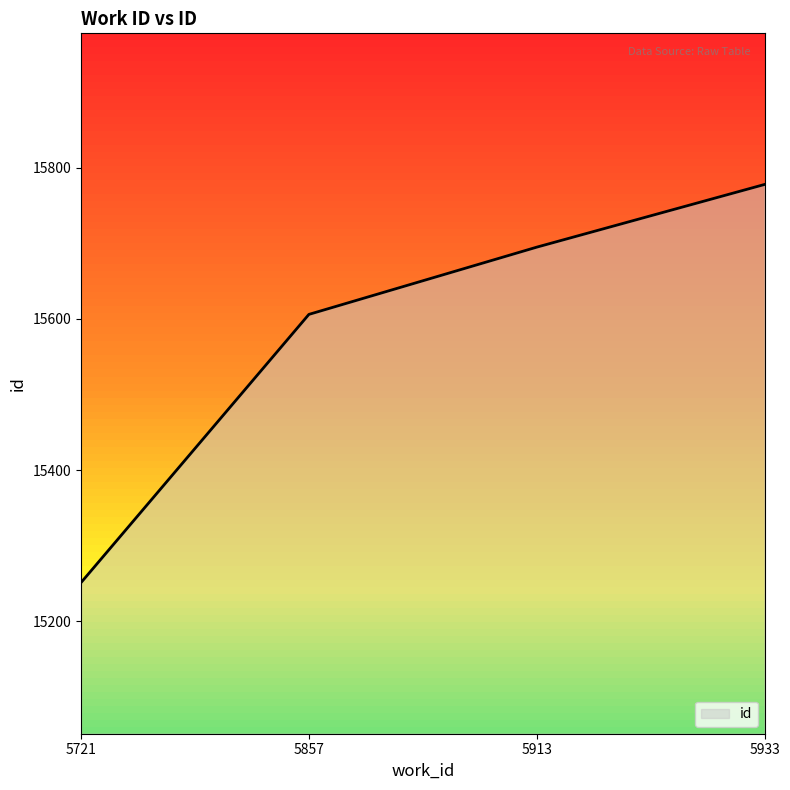

At which label is the value closest to 15514?

5857